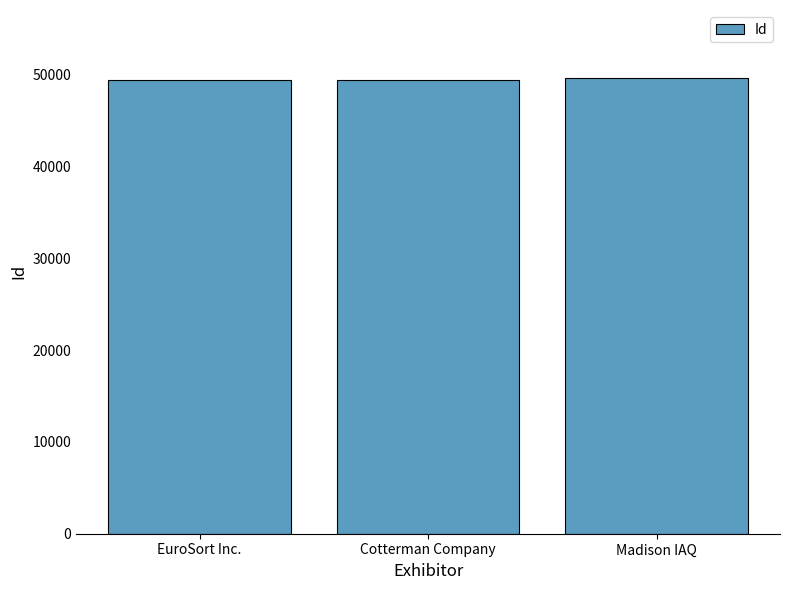

What is the label of the 3rd bar from the right?

EuroSort Inc.